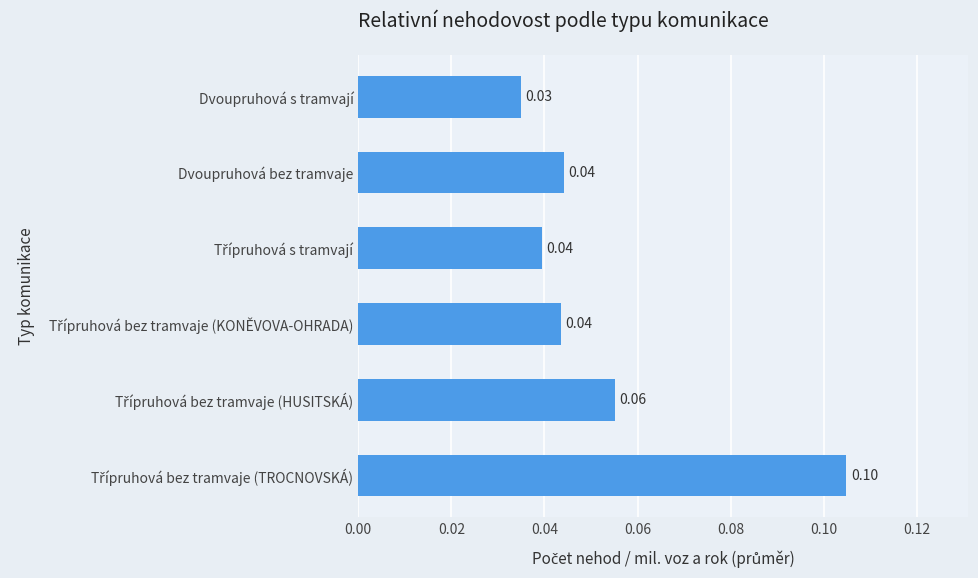

How many categories are shown in the chart?

6